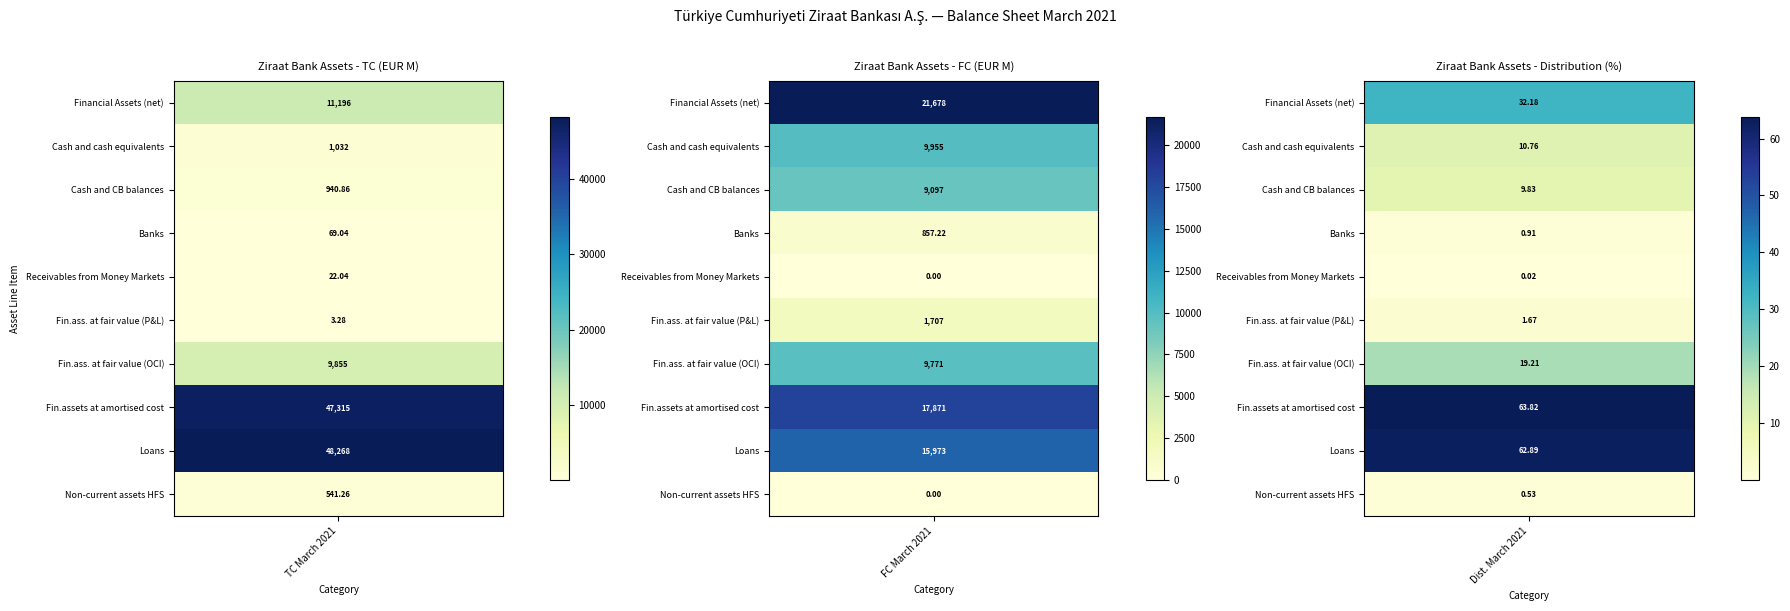

True or false: Dist. March 2021 has a value of 19.2 at 6.

True